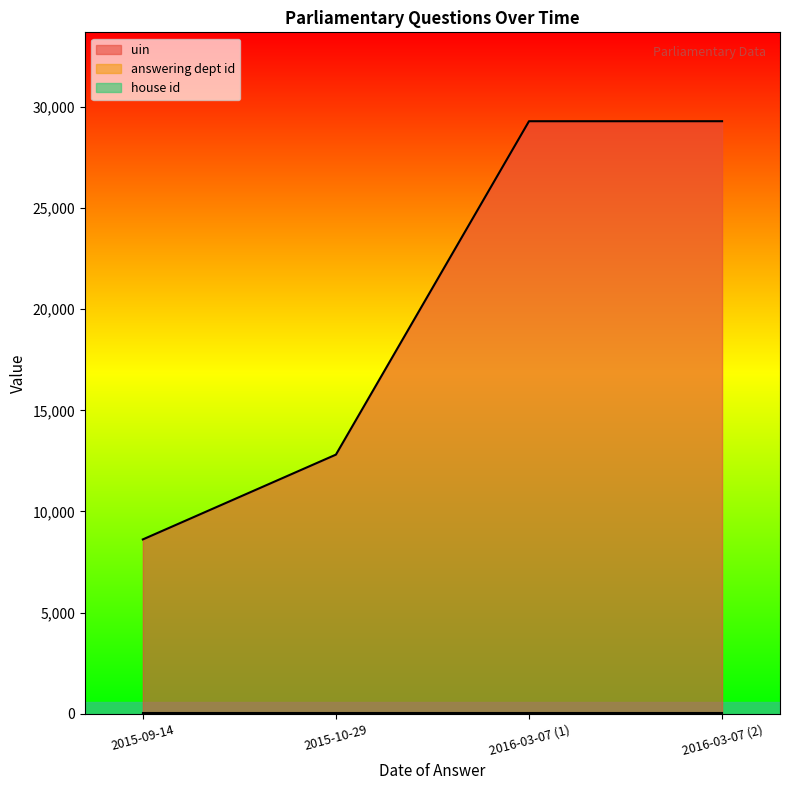

Which series changed the most between 2015-10-29 and 2016-03-07 (1)?

uin